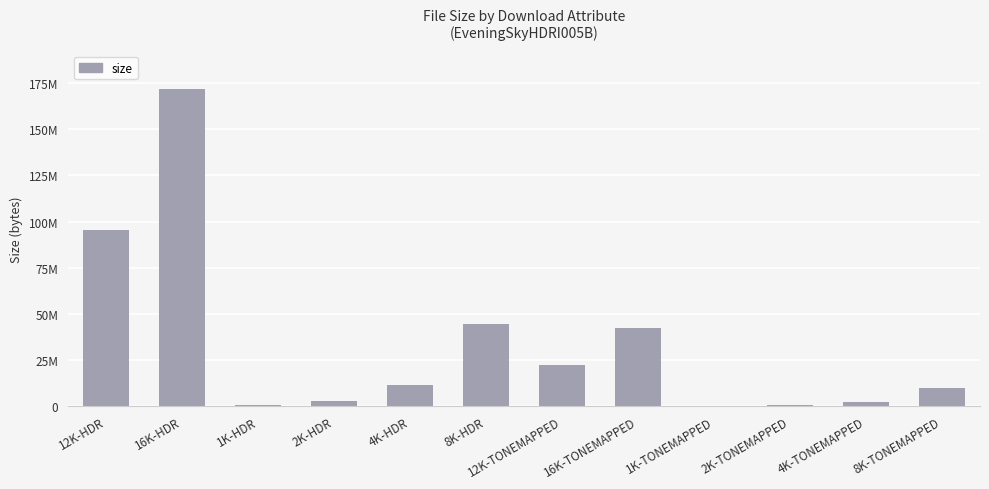

Does the chart contain stacked bars?

No